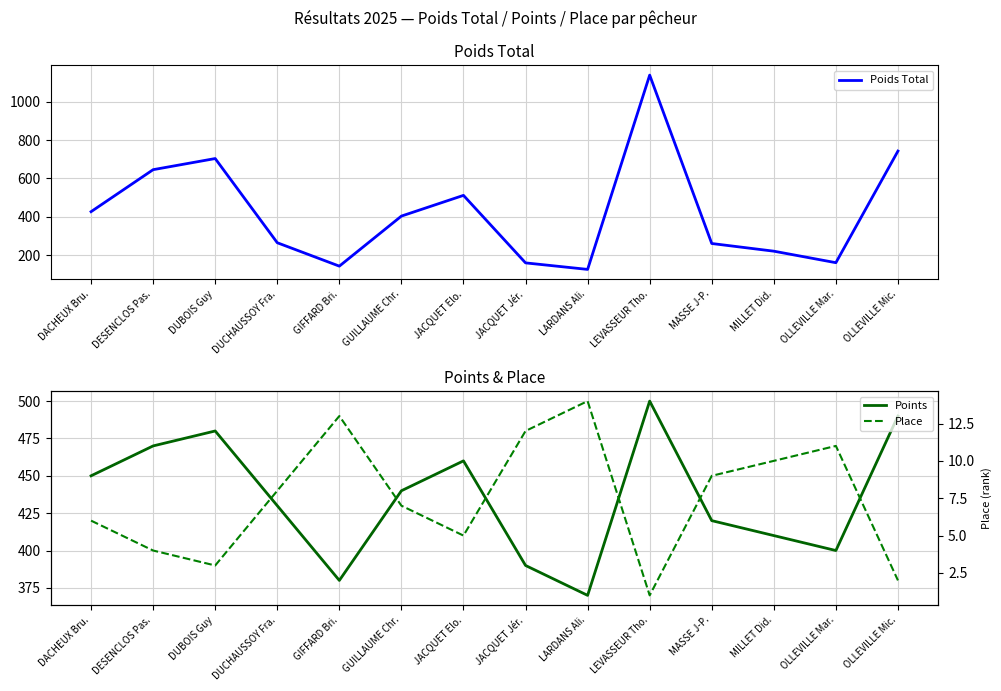

What is the value of the Points point at the 12th from the left?

410